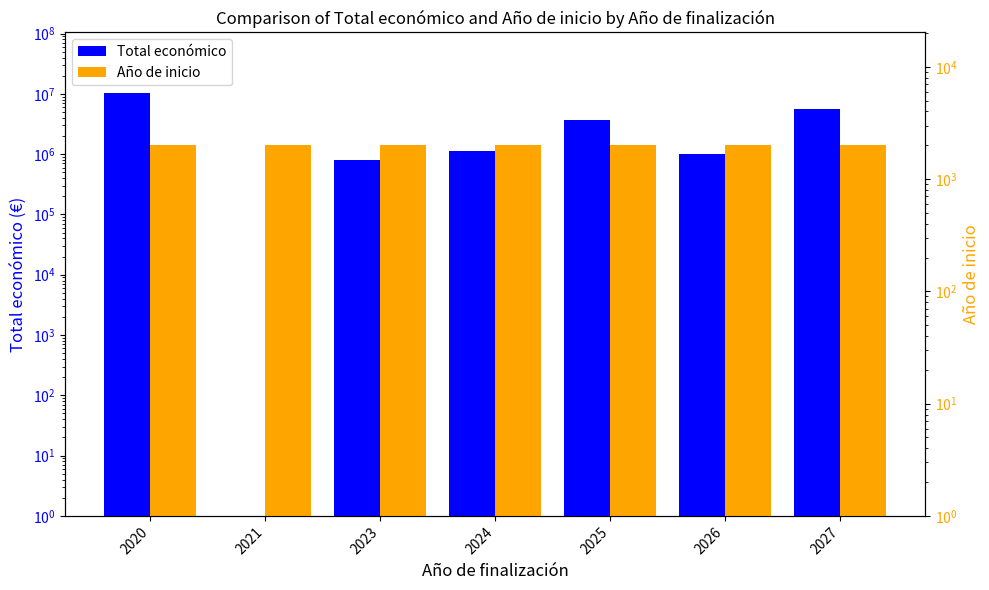

The Total económico series shows 7831655.0 at 2027. True or false?

False